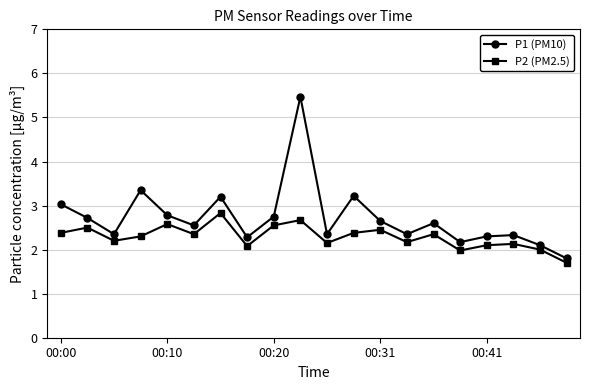

True or false: P2 (PM2.5) and P1 (PM10) cross at least once.

False